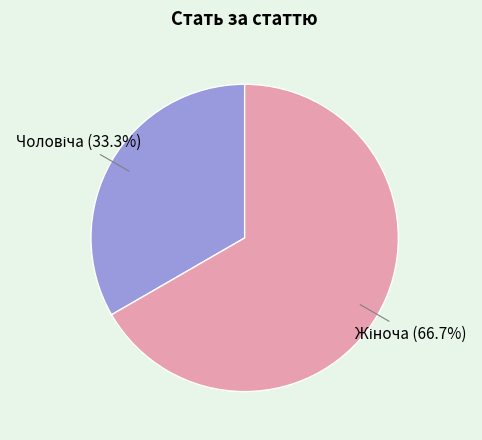

Is there any slice that represents more than half of the pie?

Yes